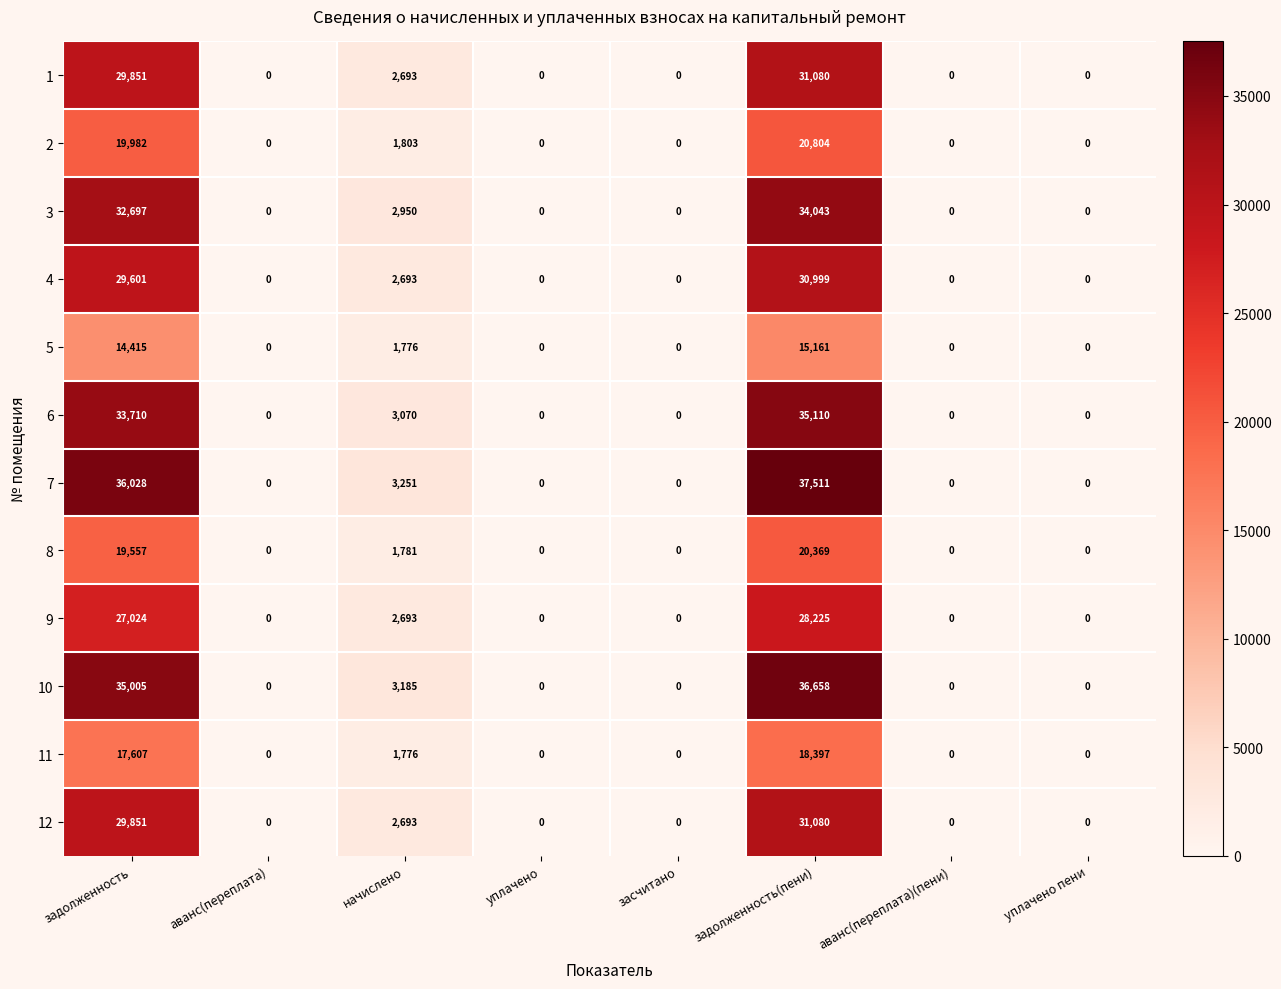

What is the greatest value displayed?

37511